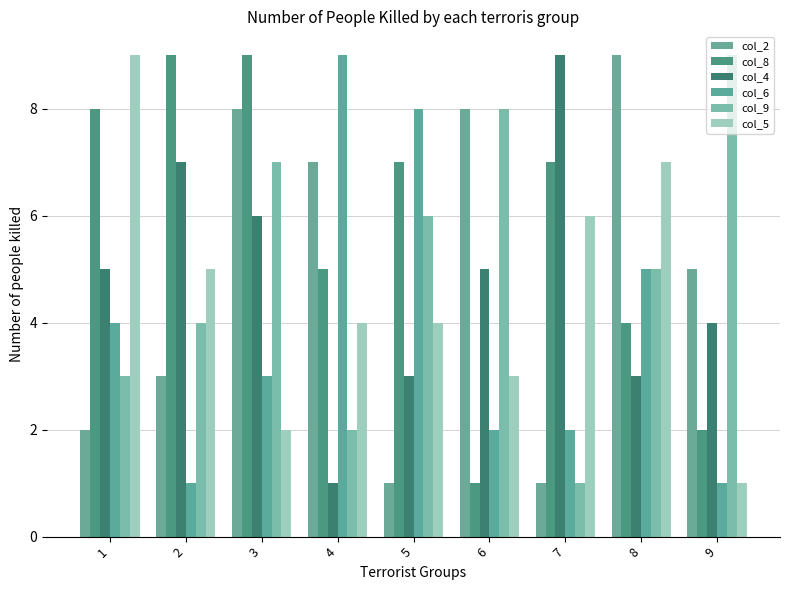

What is the minimum value shown in the chart?

1